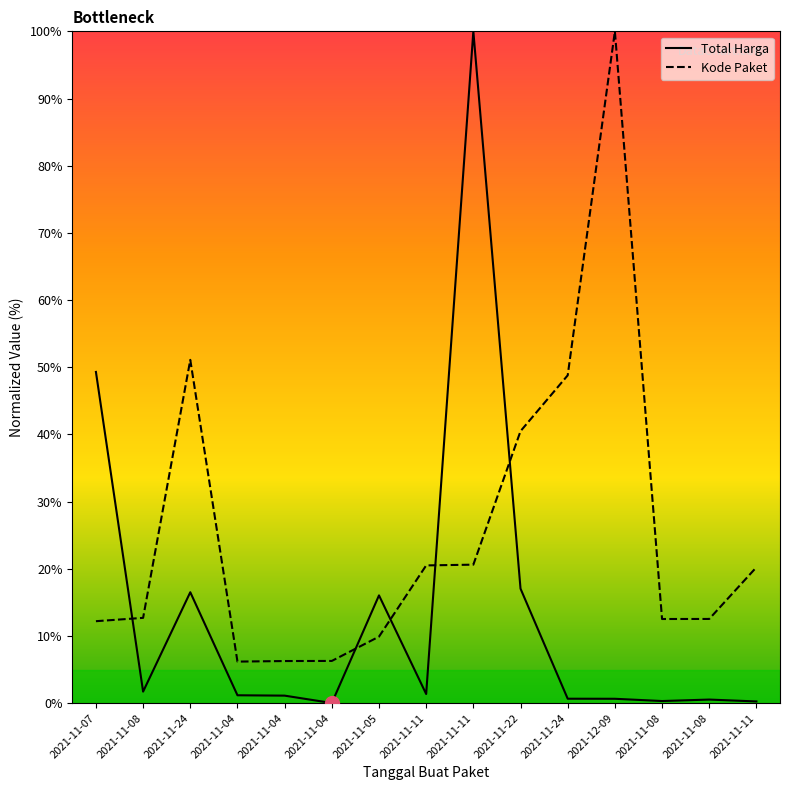

How many lines are shown in the chart?

2